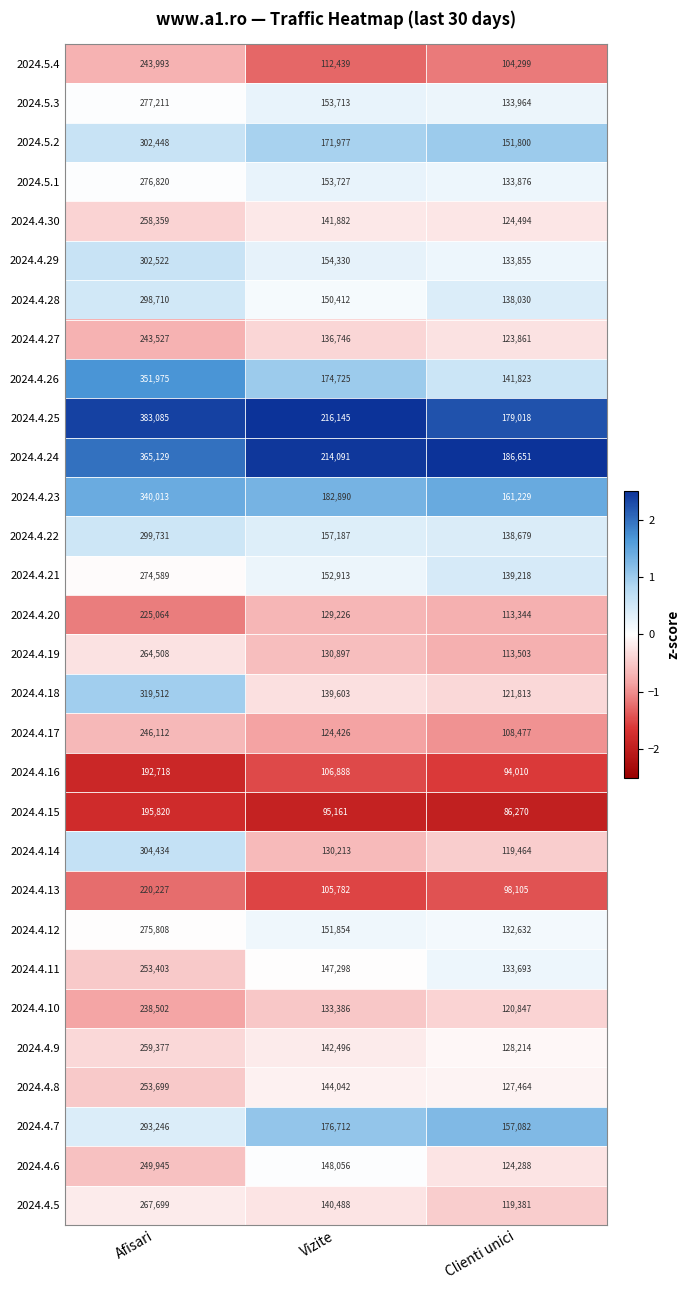

What is the minimum value shown in the chart?

86270